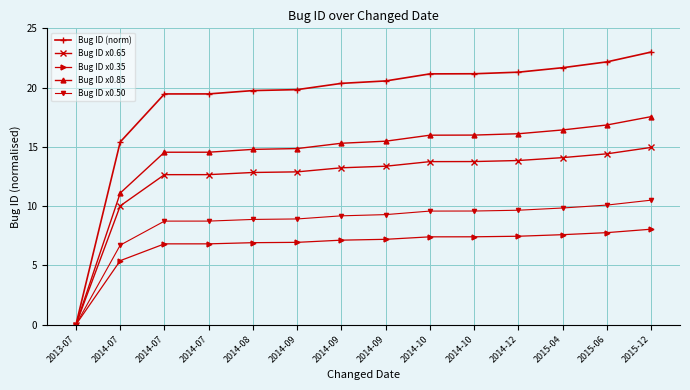

True or false: Bug ID (norm) and Bug ID x0.65 intersect in this chart.

False